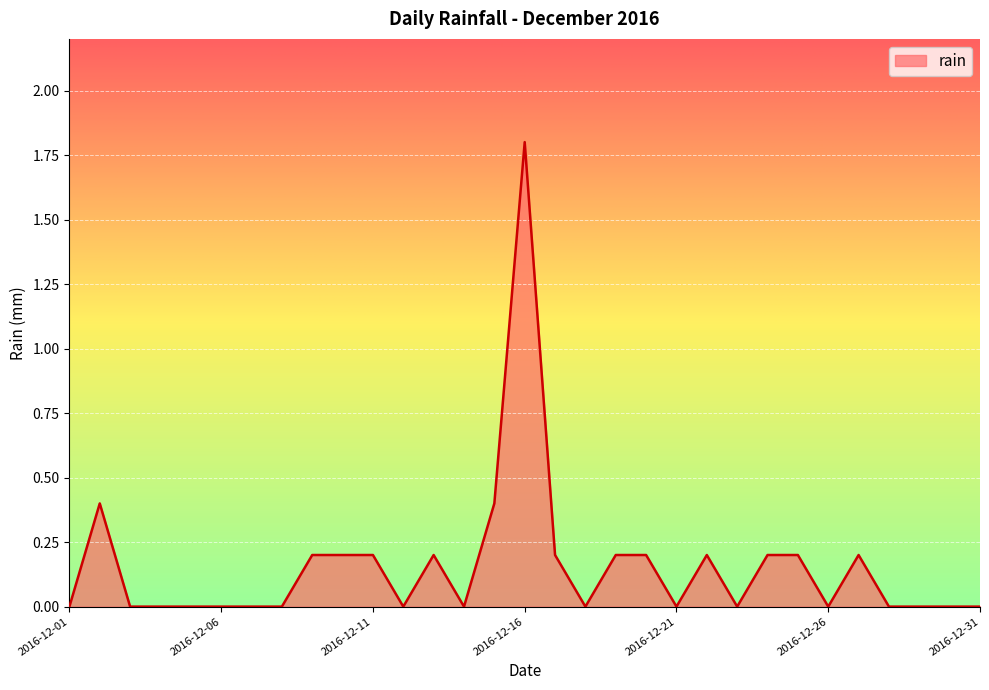

What is the greatest value displayed?

1.8